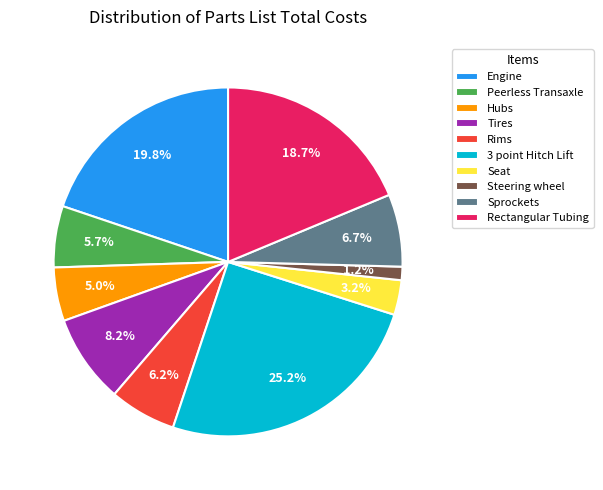

What is the largest slice in the pie chart?

3 point Hitch Lift